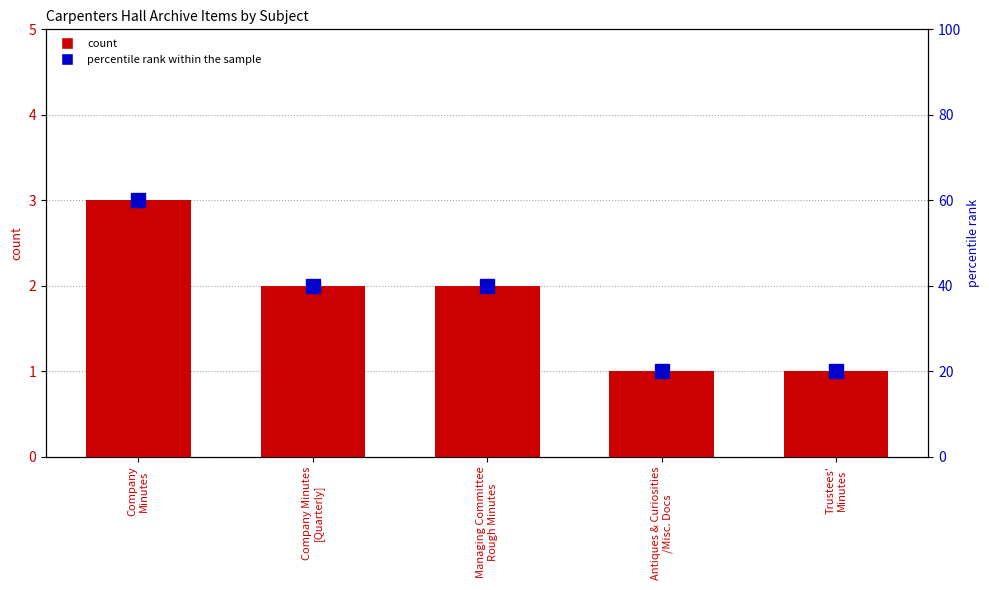

How many data points in percentile rank within the sample are less than 40?

2